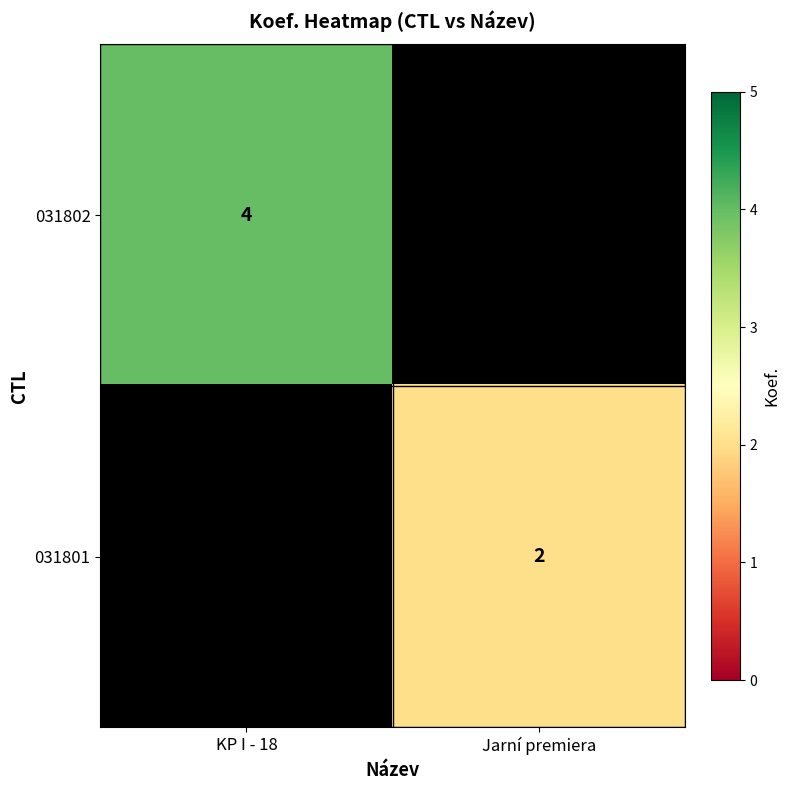

Is it true that 031802 equals 4 at KP I - 18?

True